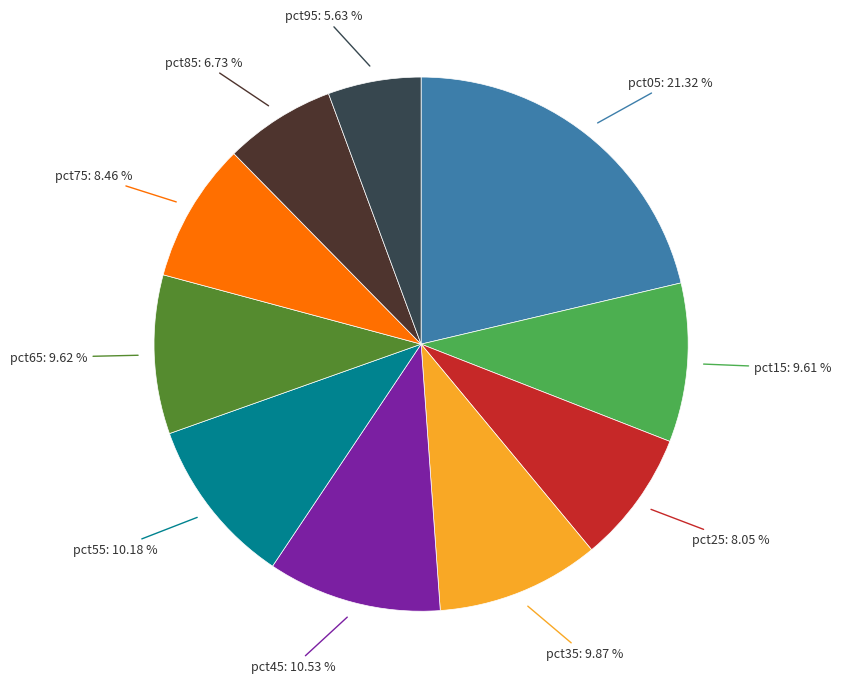

To the nearest percent, what percentage of the pie is pct95?

6%